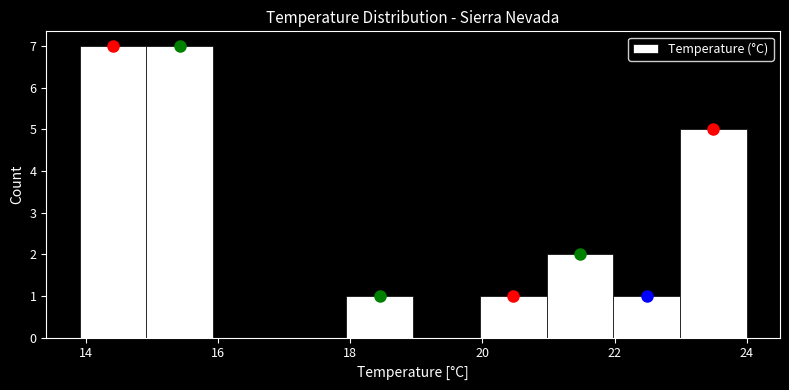

How tall is the bar that spans 23 to 24 on the x-axis? Neither the bar edges nor the heights are printed on the chart, so give them approximately, as read against the axes.

5